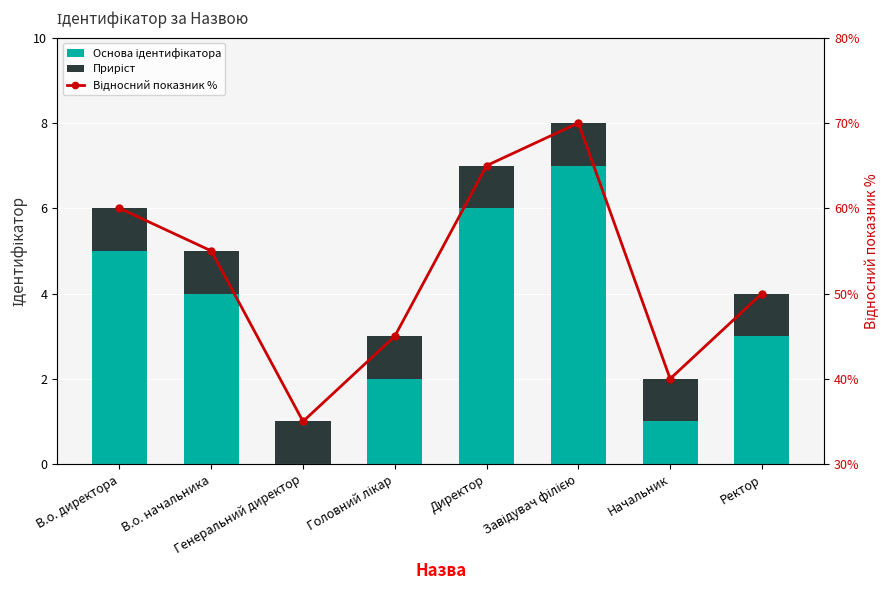

At which label is Основа ідентифікатора closest to 3?

Ректор